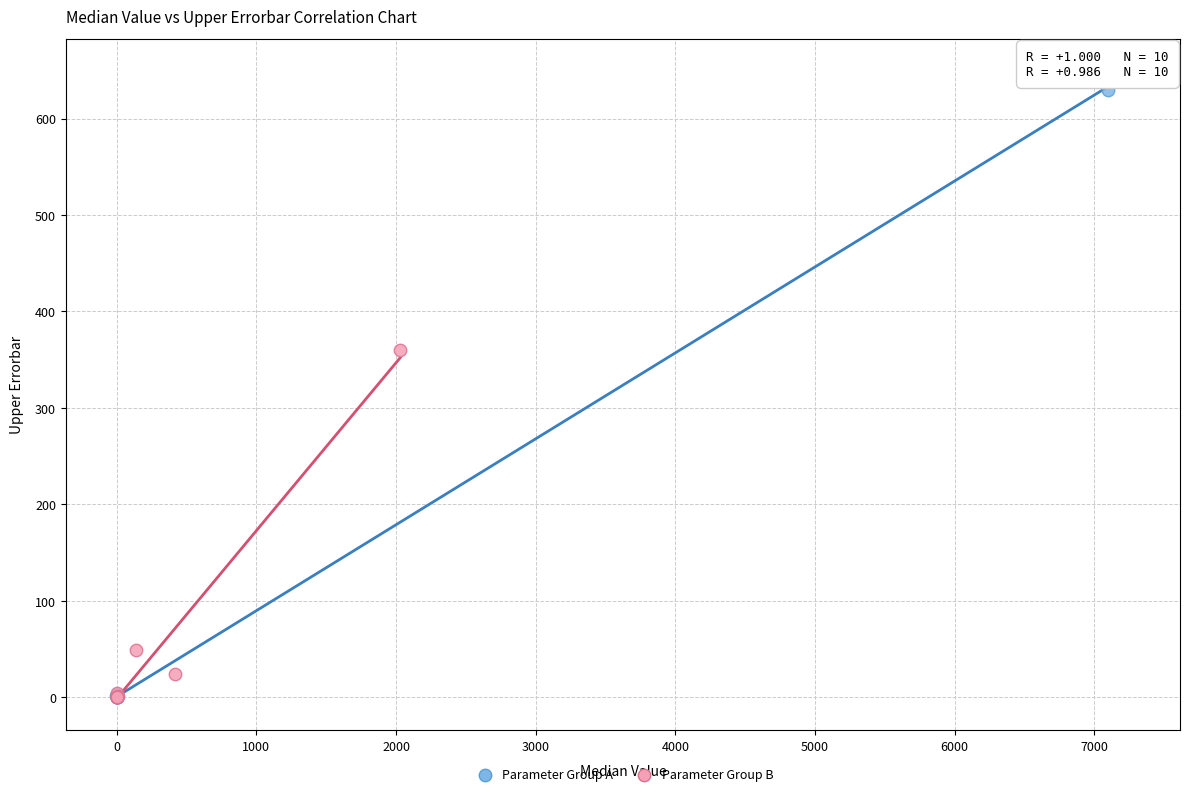

Which series reaches the maximum Y coordinate?

Parameter Group A